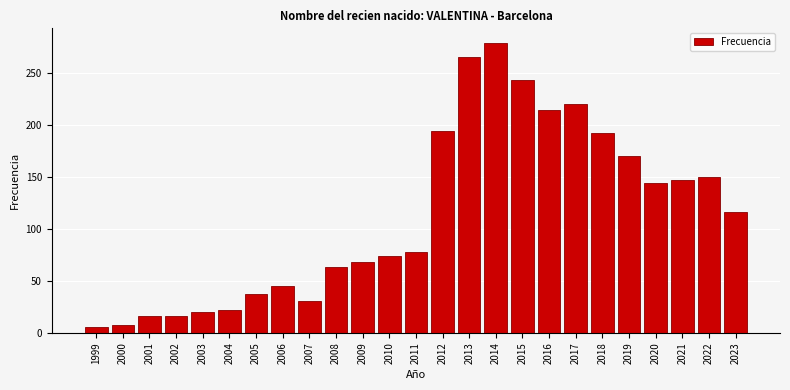

Reading left to right, what are all the values shown in this chart?

6	8	16	16	20	22	37	45	31	63	68	74	78	194	265	279	243	214	220	192	170	144	147	150	116